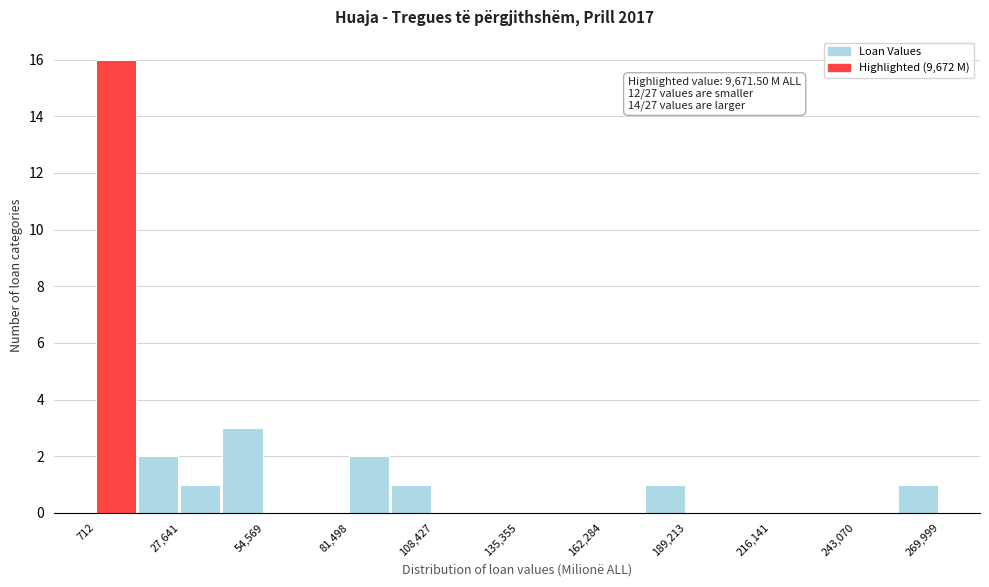

Read against the x-axis, roughly where is the centre of the tallest bar?

5000